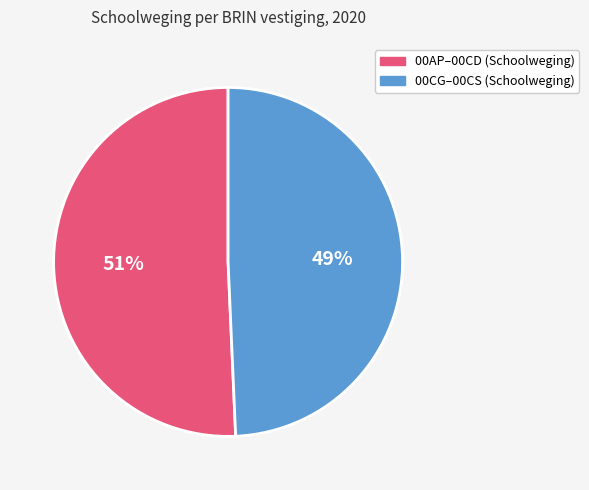

Is there any slice that represents more than half of the pie?

Yes